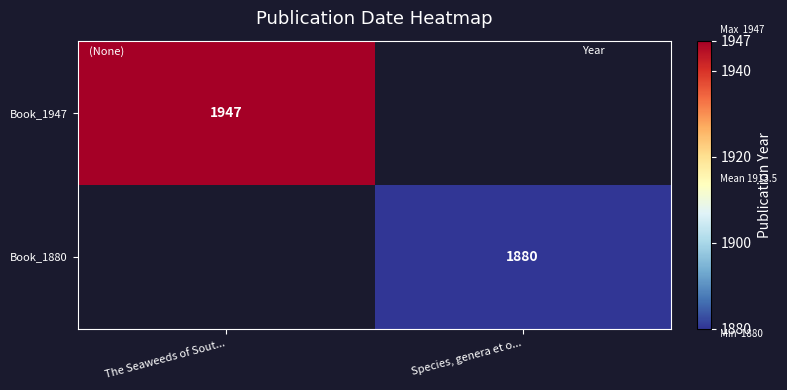

True or false: Book_1947 has a value of 3135 at The Seaweeds of Sout....

False